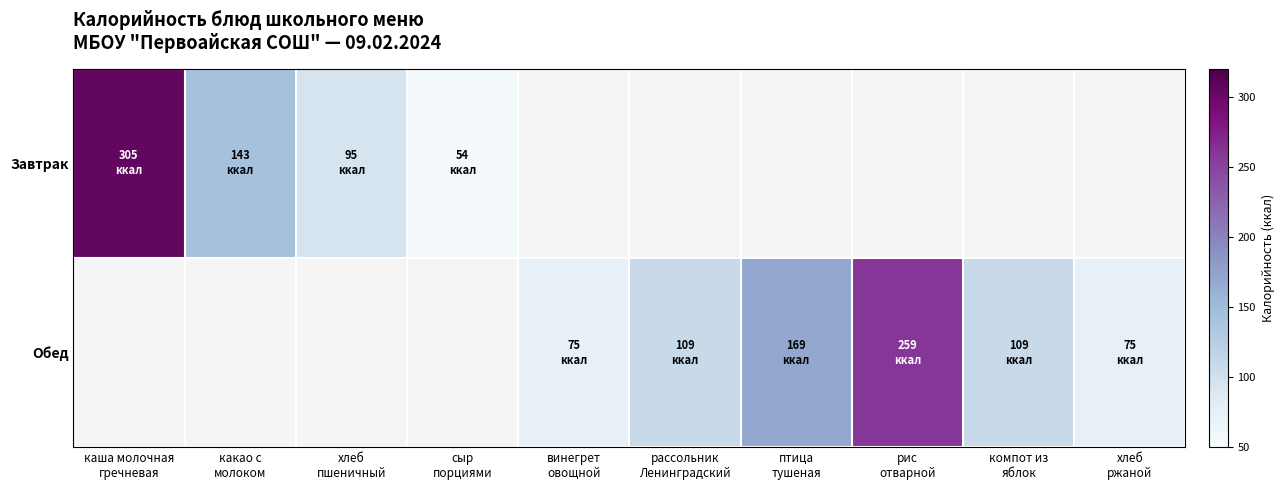

At which label is Завтрак closest to 179?

какао с молоком